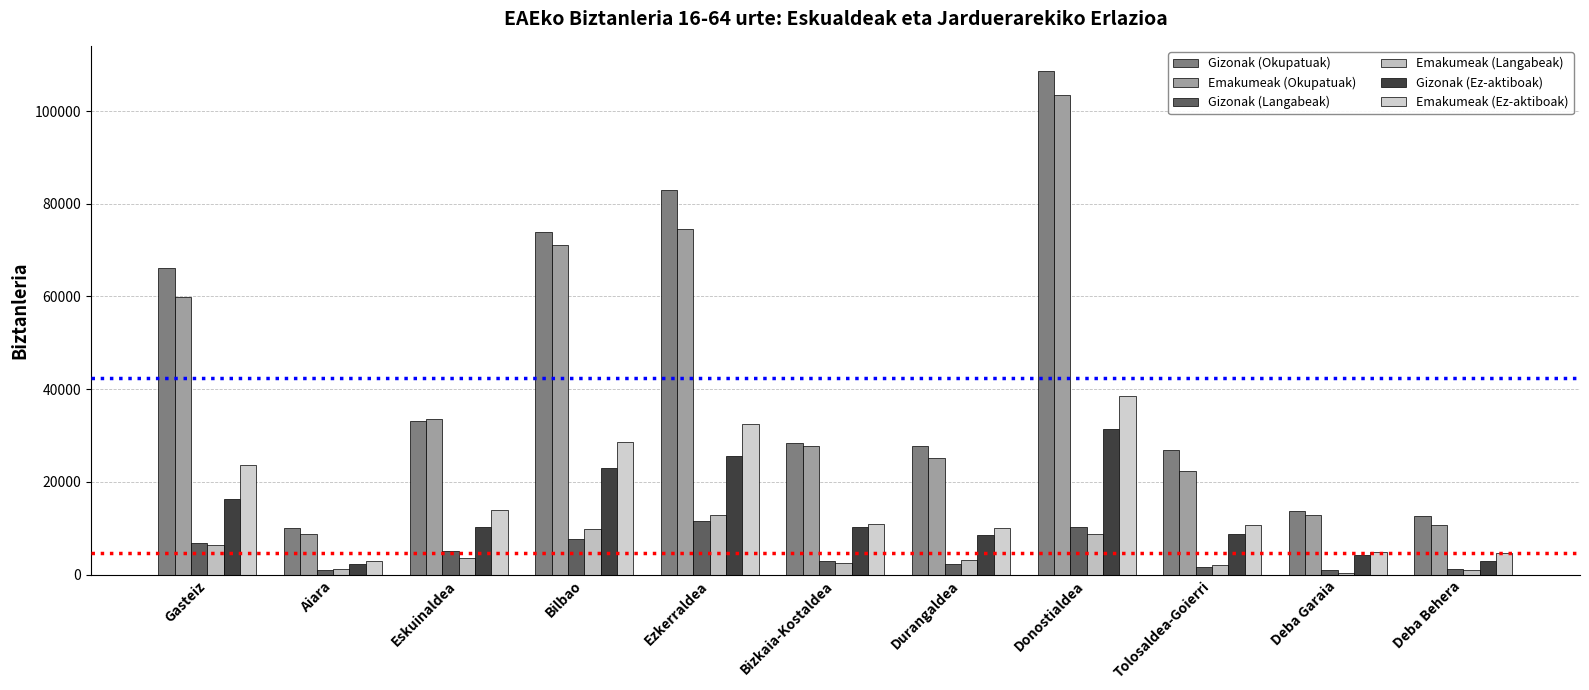

What is the sum of all Emakumeak (Langabeak) values?

51823.5